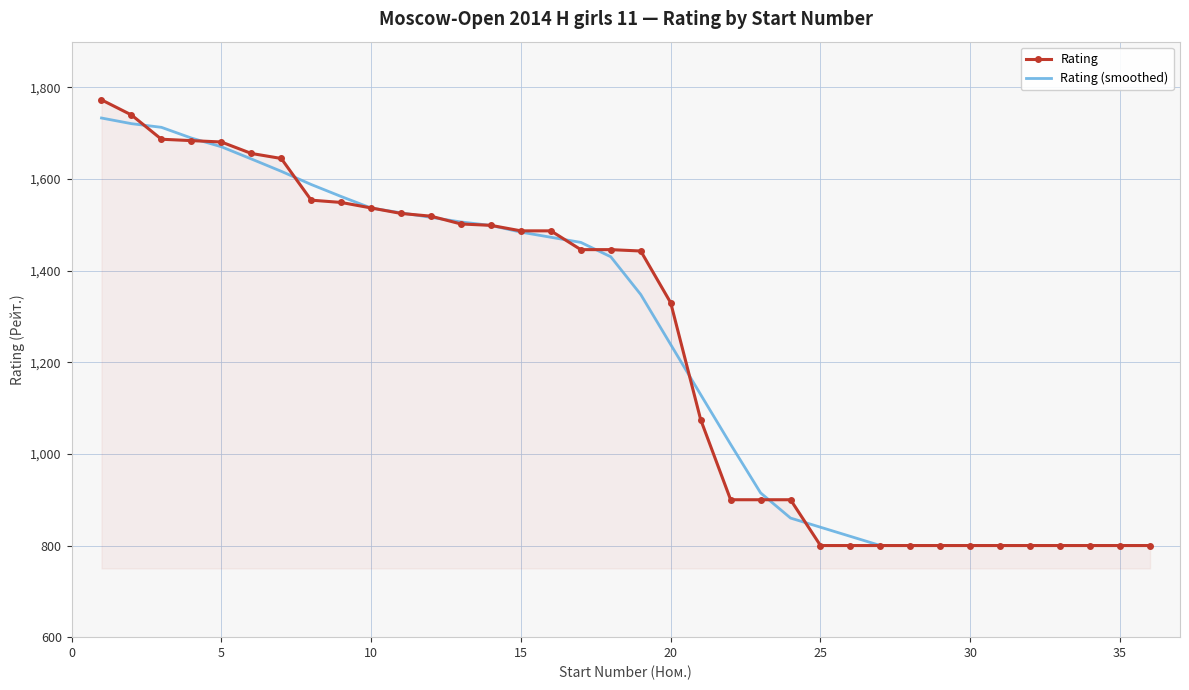

What is the minimum value for Rating?

800.0